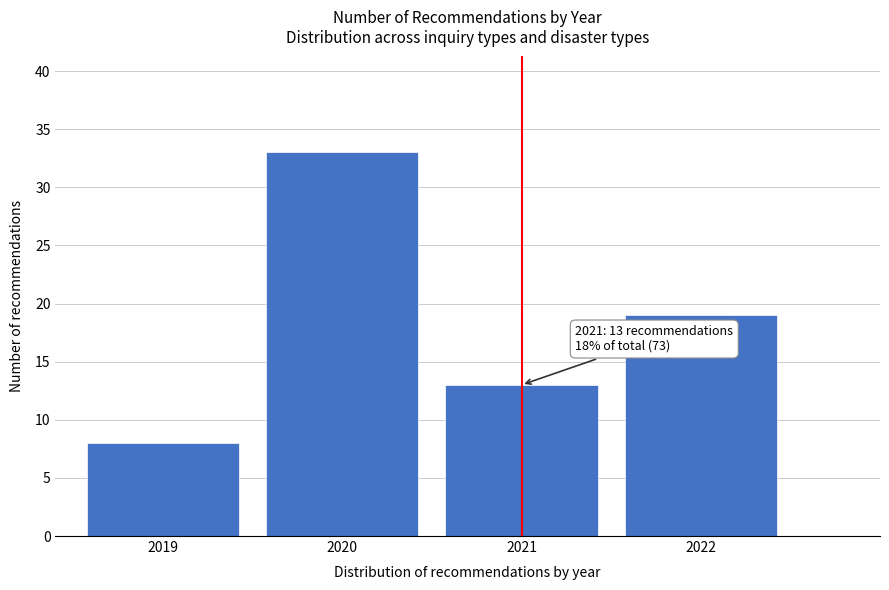

Reading right to left, transcribe all the data shown in this chart.

19	13	33	8